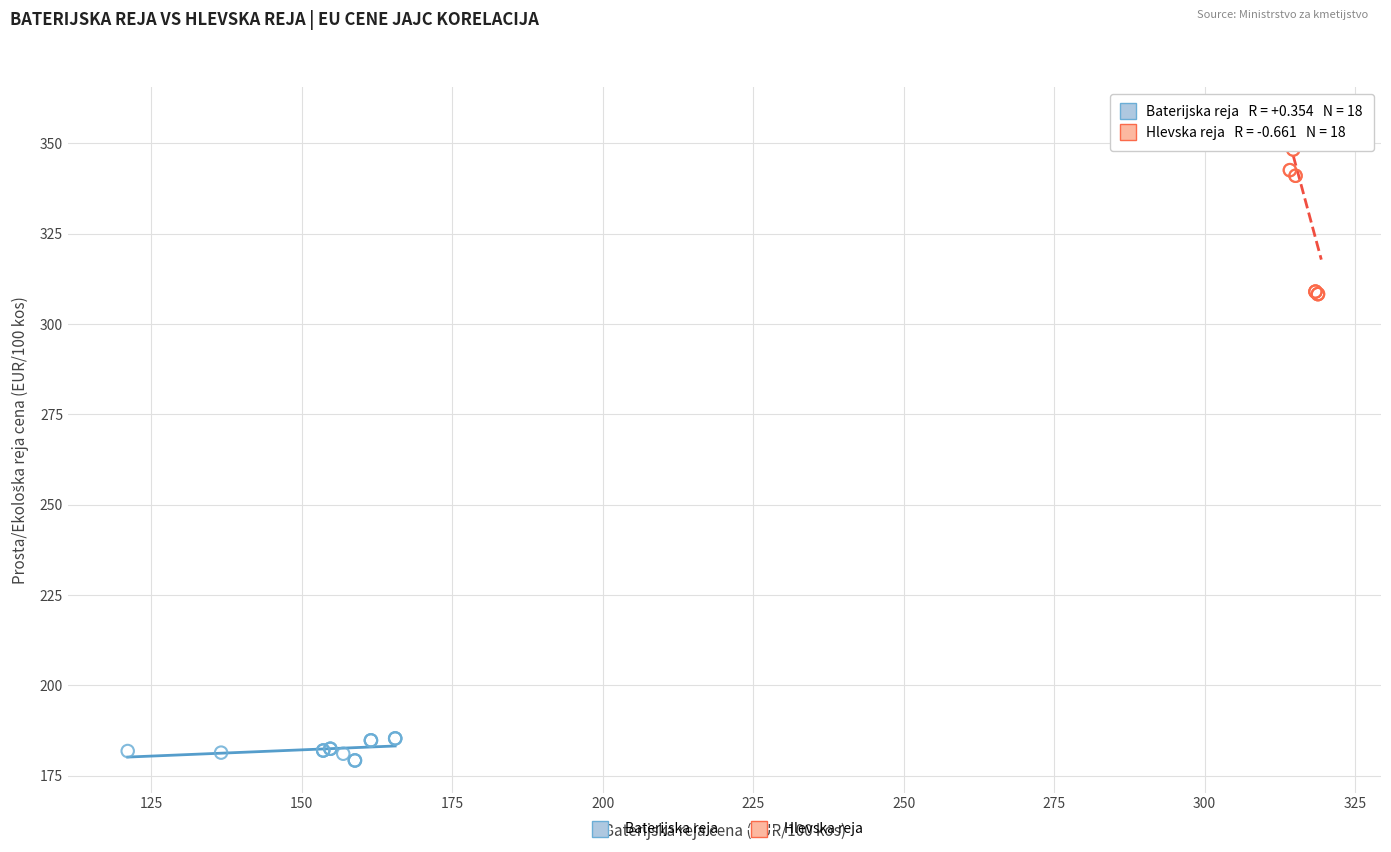

Which series reaches the maximum Y coordinate?

Hlevska reja